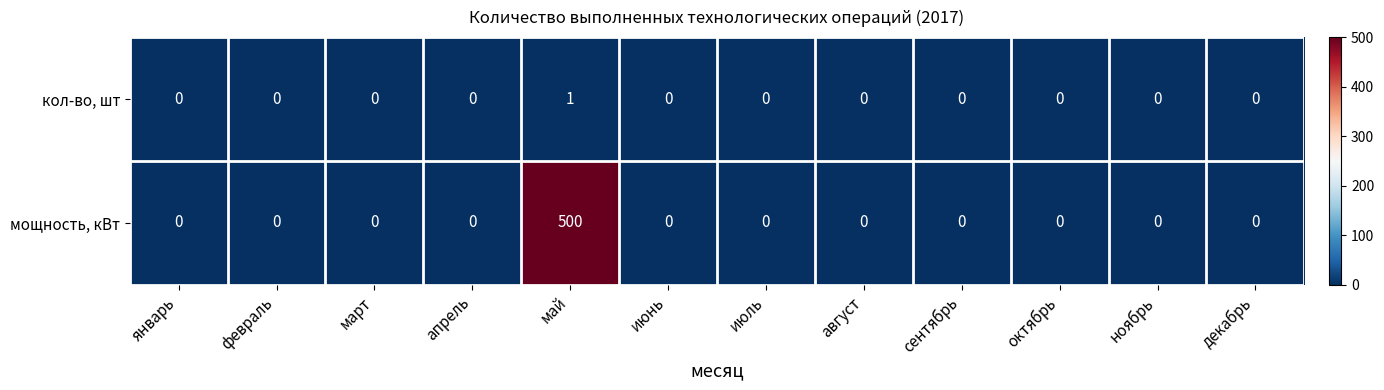

True or false: кол-во, шт has a value of -1 at сентябрь.

False